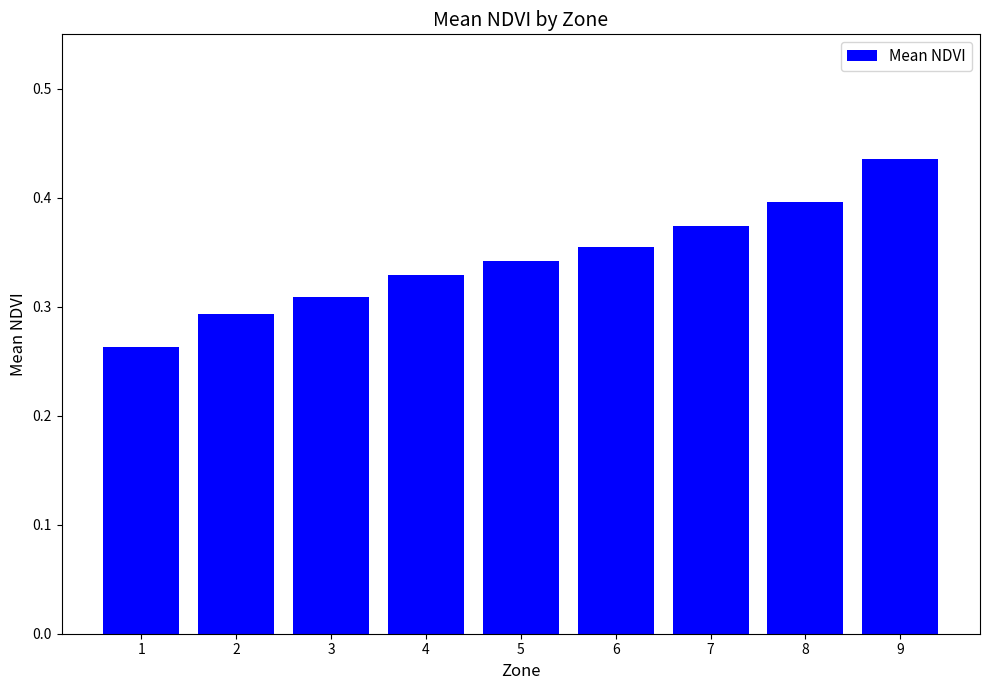

Does the chart contain any negative values?

No